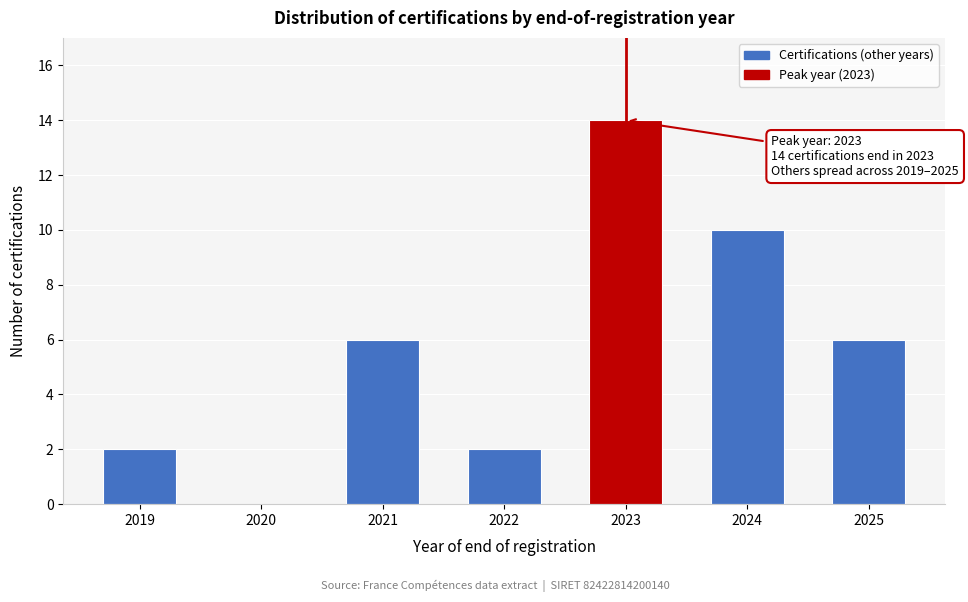

Reading right to left, list all the values displayed in this chart.

2025=6	2024=10	2023=14	2022=2	2021=6	2020=0	2019=2